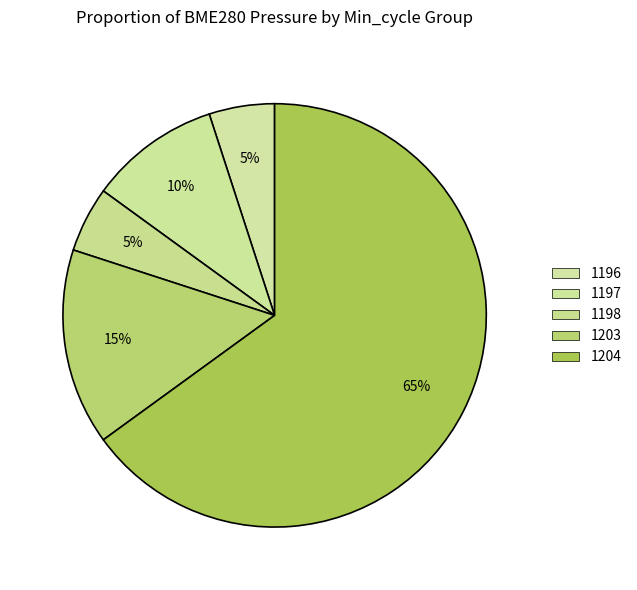

Count the number of slices in the pie.

5